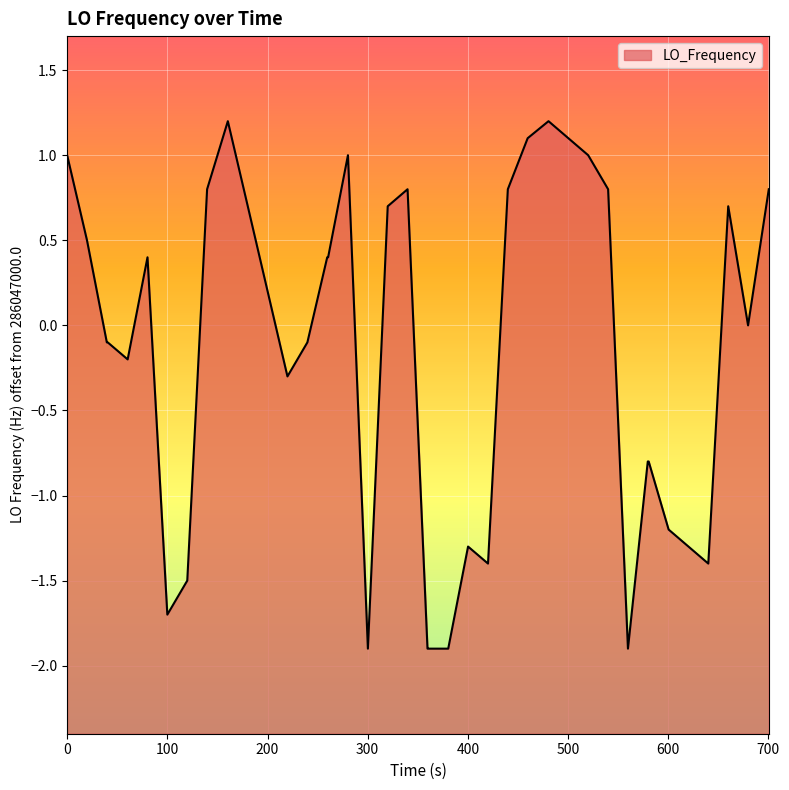

How many interior local valleys (lower than both neighbors) does the data have?

8